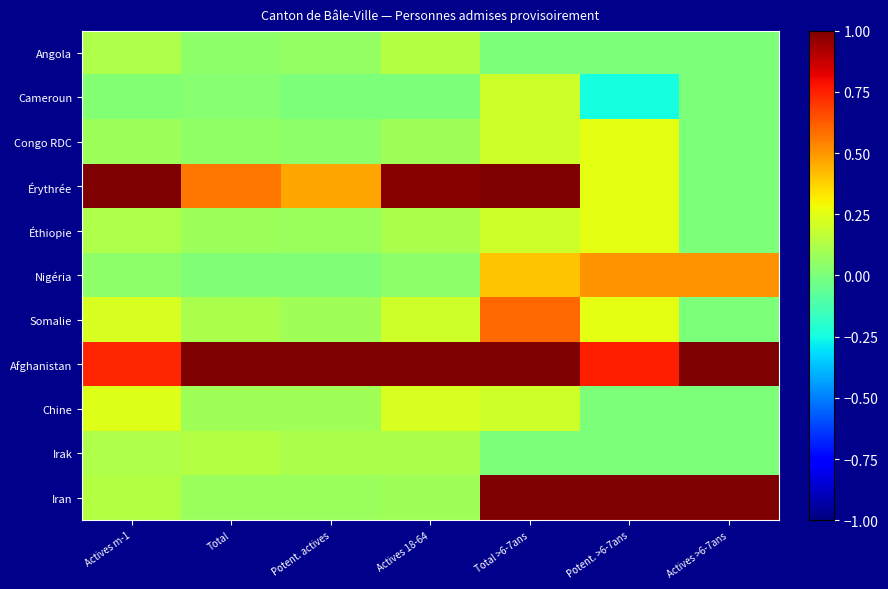

What is the minimum value shown in the chart?

-0.2